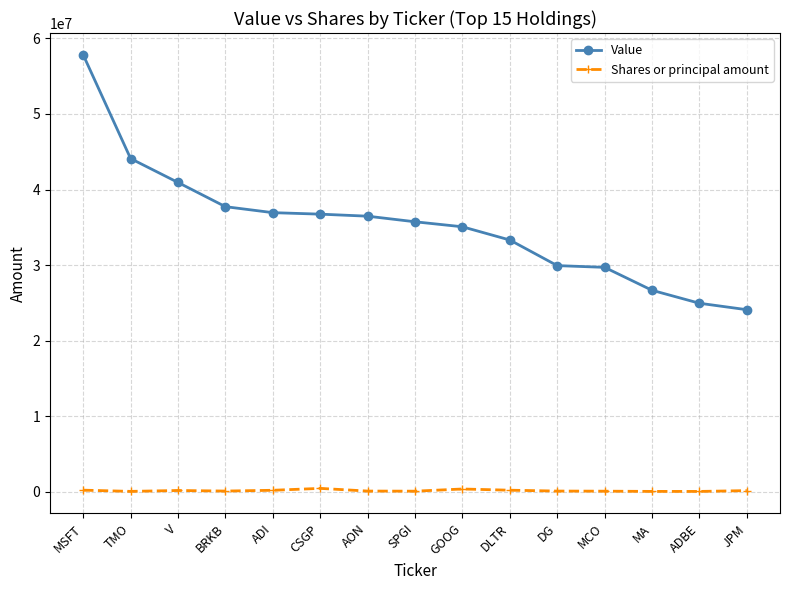

True or false: Value has a value of 29708136 at MCO.

True